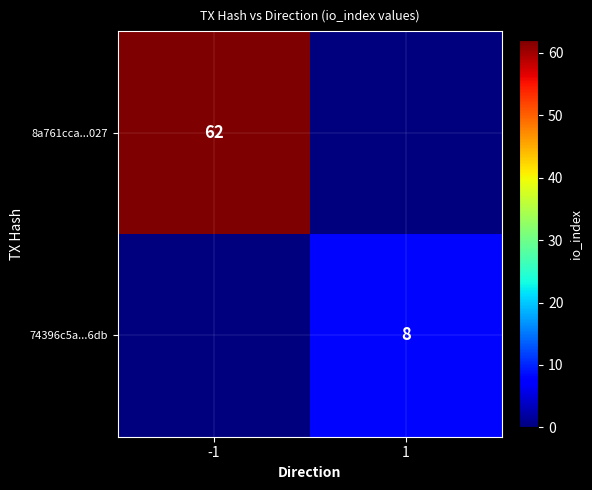

Is it true that 74396c5a...6db equals 8 at 1?

True